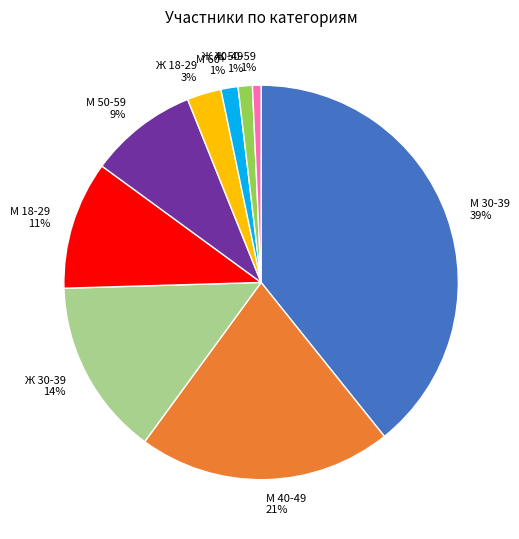

Do М 60+ and М 30-39 together represent more than half of the pie?

No